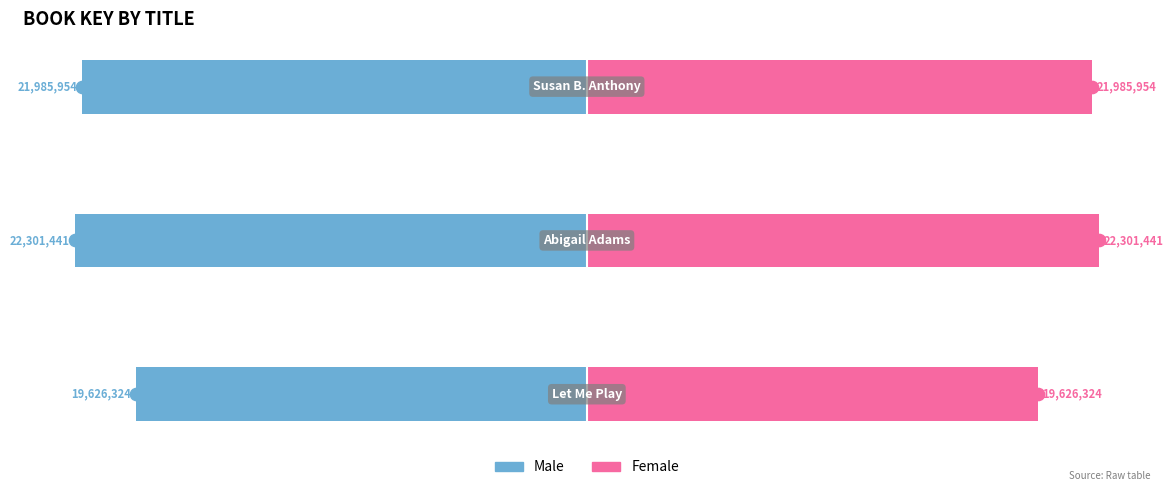

Reading right to left, extract all data points from this chart.

Male: -21985954	-22301441	-19626324
Female: 21985954	22301441	19626324